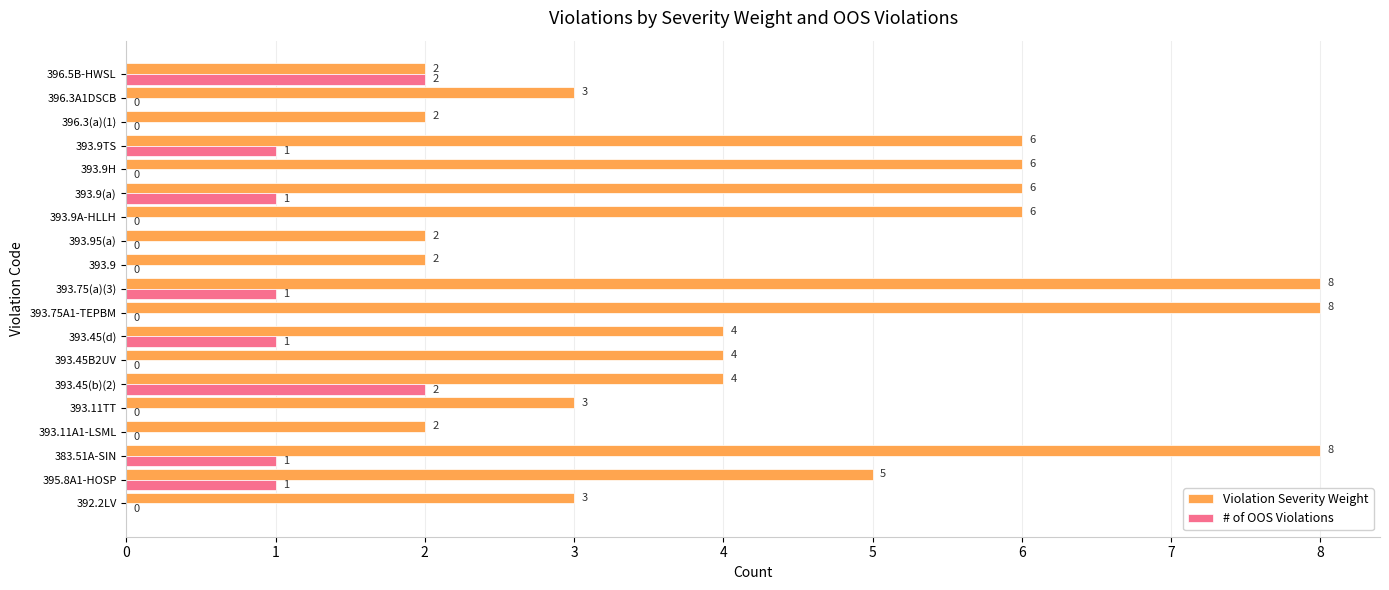

Is it true that # of OOS Violations equals 0 at 393.11TT?

True